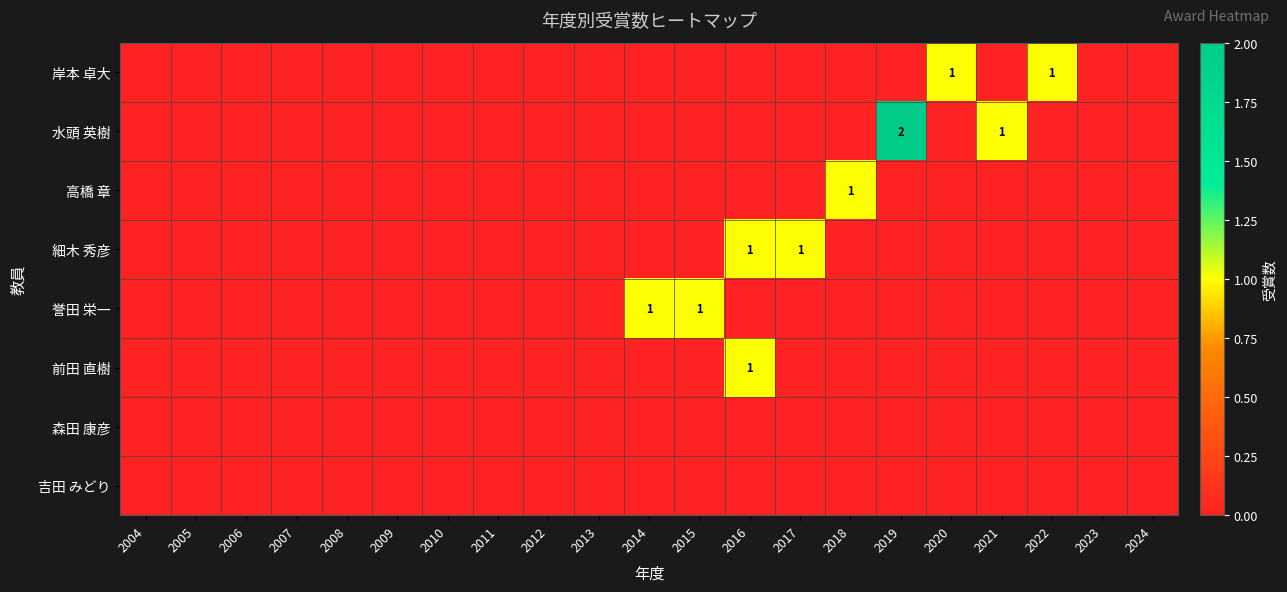

Is it true that 高橋 章 equals 1 at 2018?

True